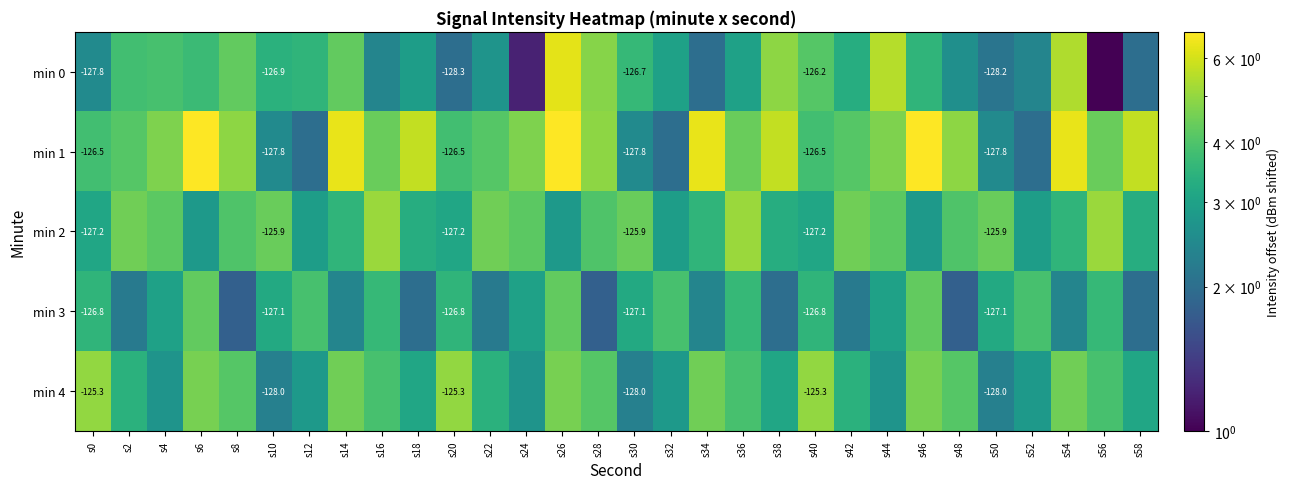

What is the total value across all series at s0?

-633.6